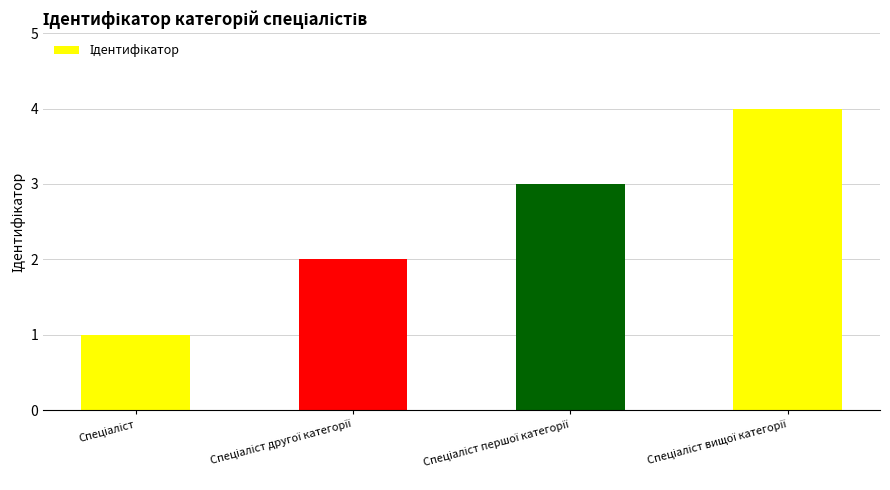

What is the greatest value displayed?

4